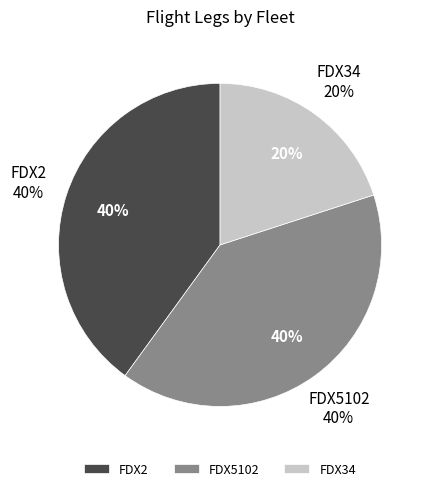

Which slice is the largest?

FDX2